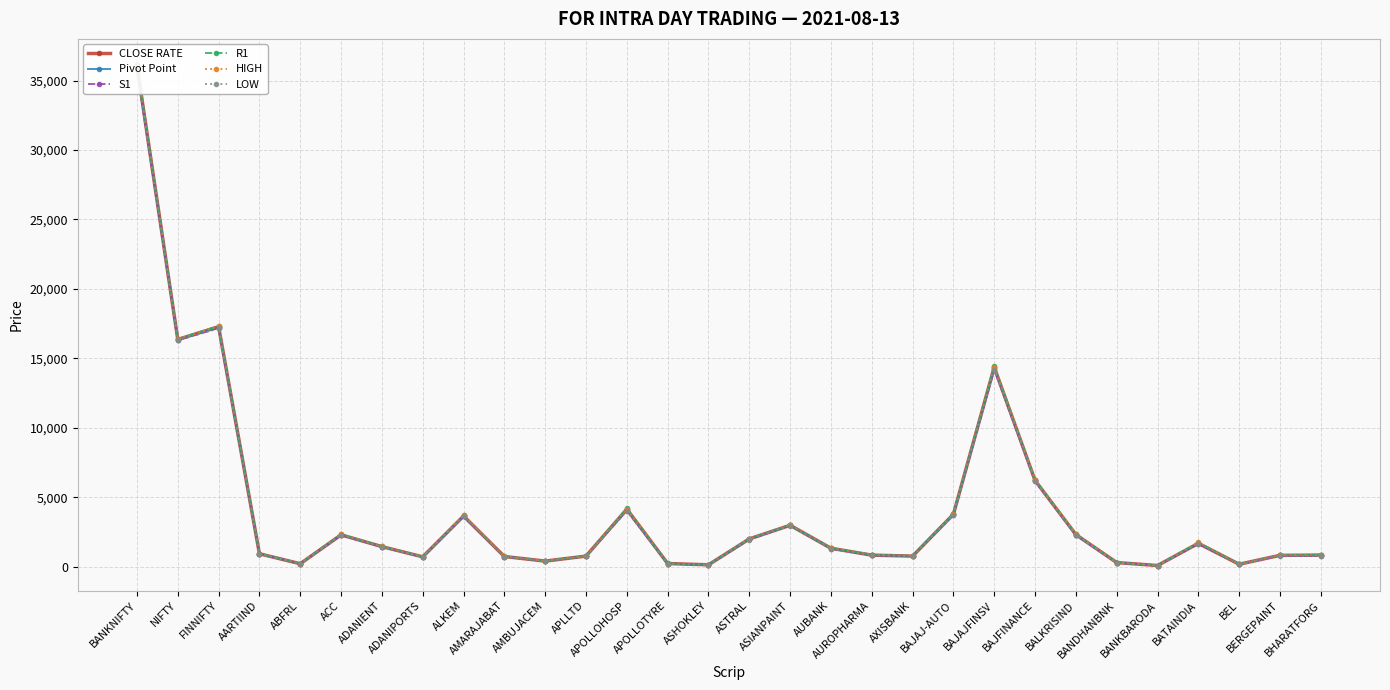

What is the total value across all series at BANKBARODA?

488.7